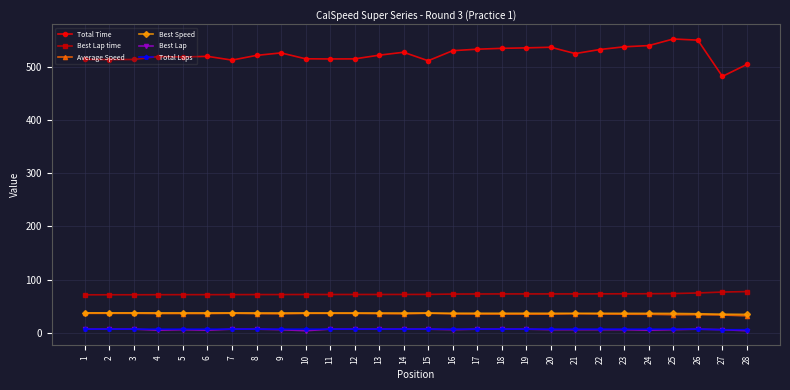

How many lines are shown in the chart?

6